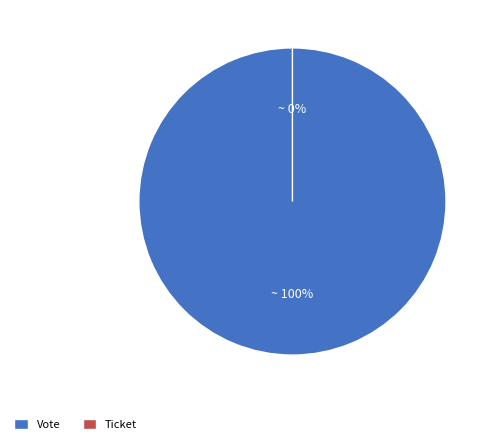

Count the number of slices in the pie.

2